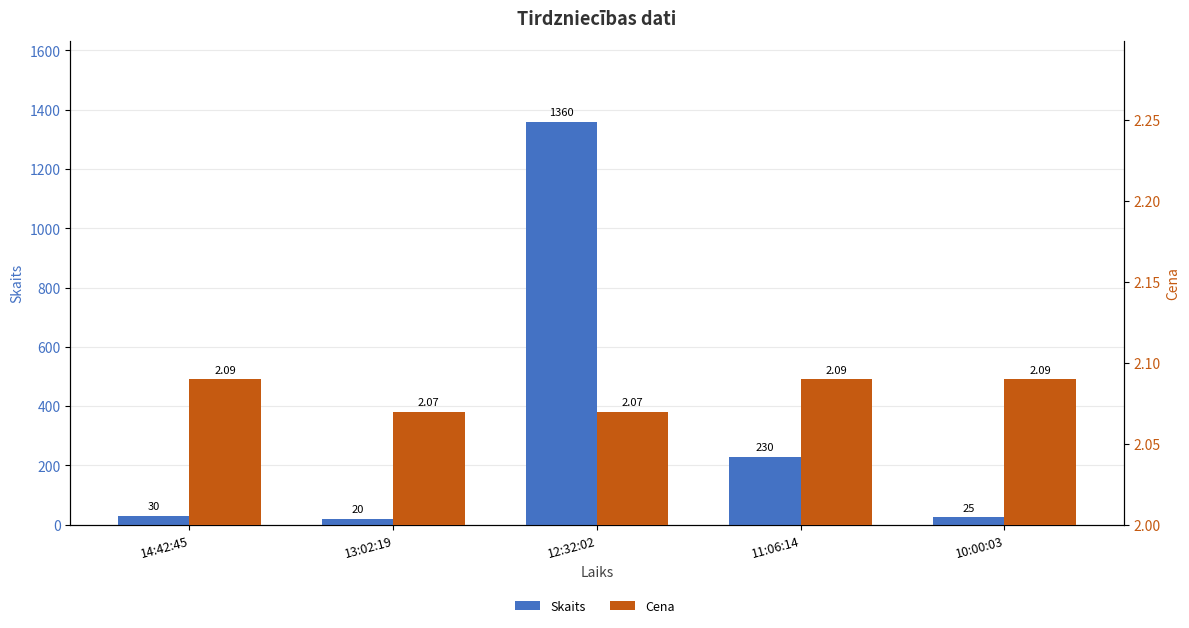

Is the value of Cena at 11:06:14 greater than the value of Skaits at 10:00:03?

No